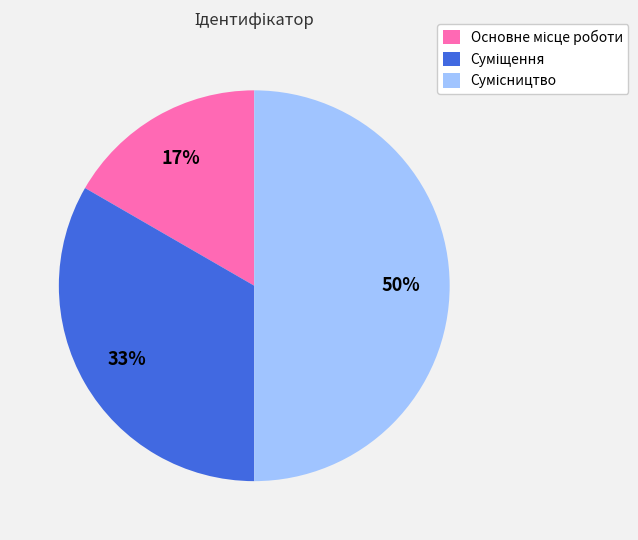

To the nearest percent, what is the average slice percentage?

33%